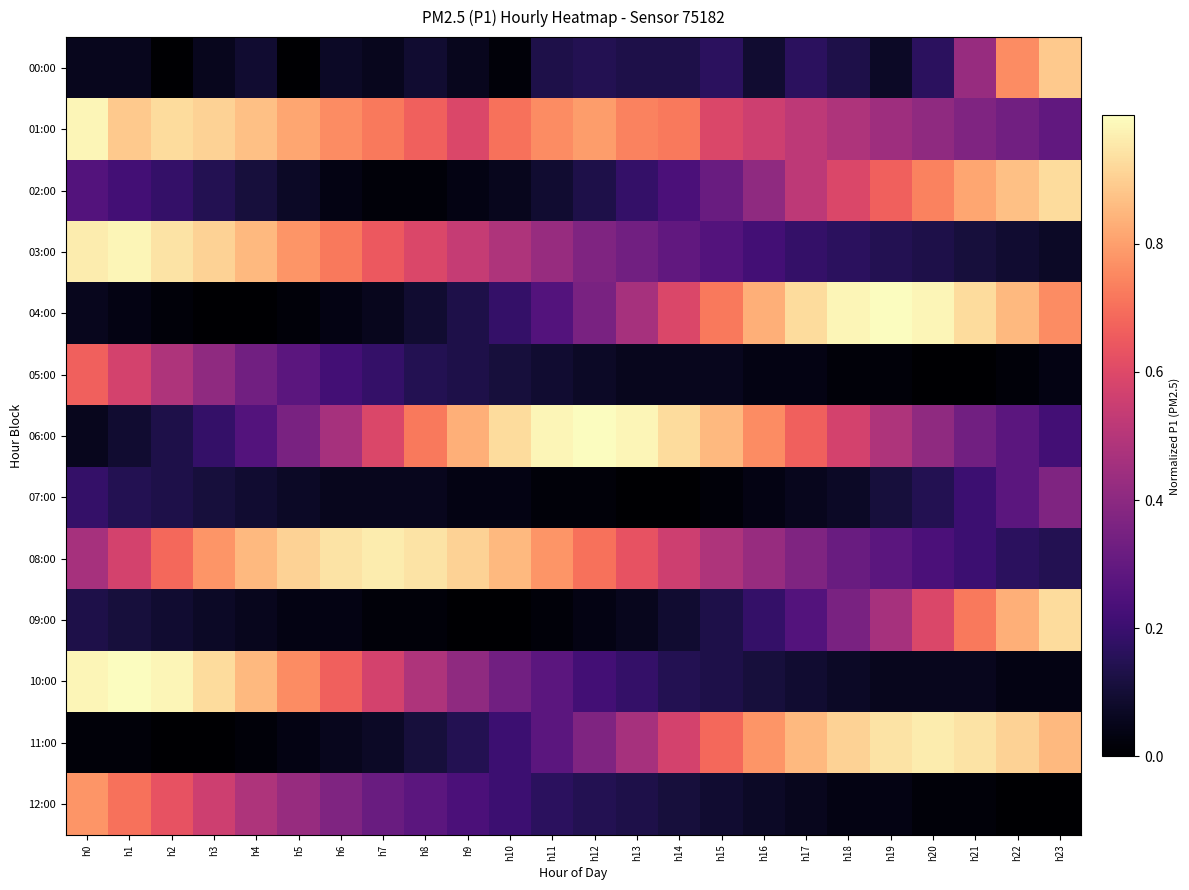

At which category does the chart reach its peak across all series?

h19